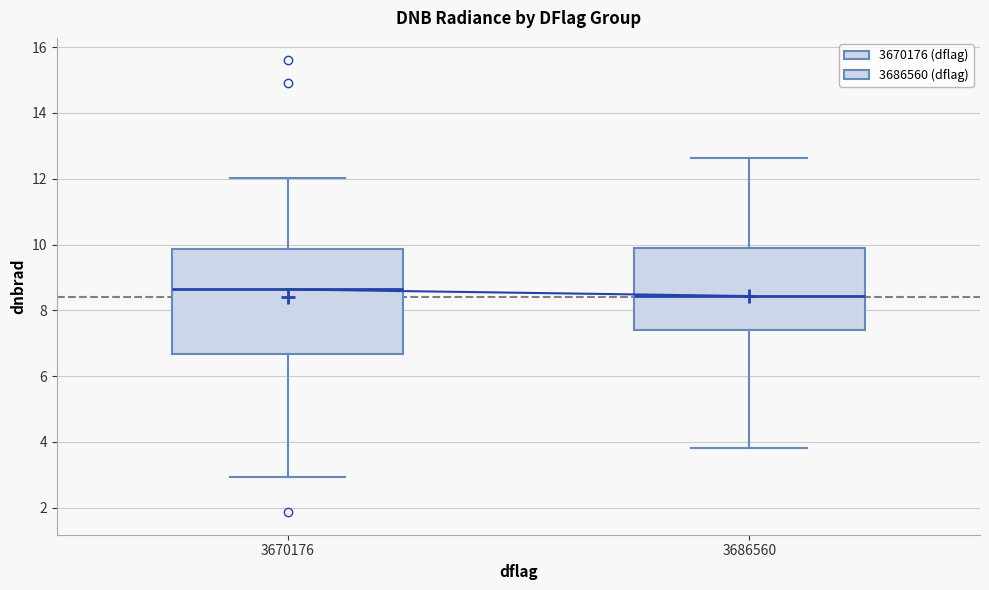

Comparing the boxes themselves (not the whiskers), which one is the tallest?

3670176